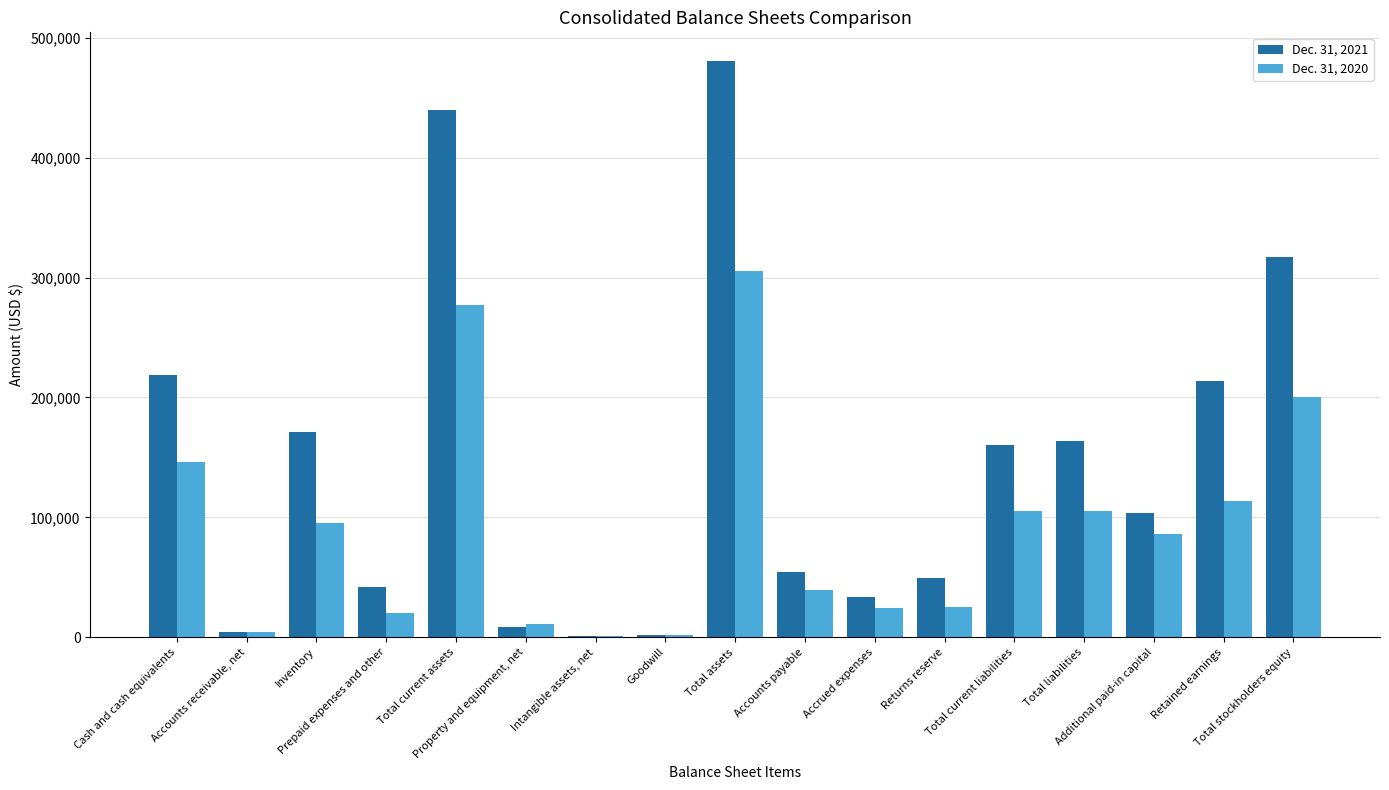

Which series has the largest total across all categories?

Dec. 31, 2021